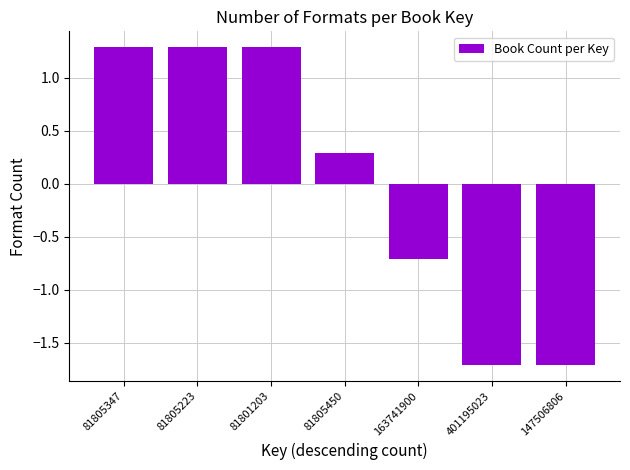

What is the label of the 7th bar from the right?

81805347